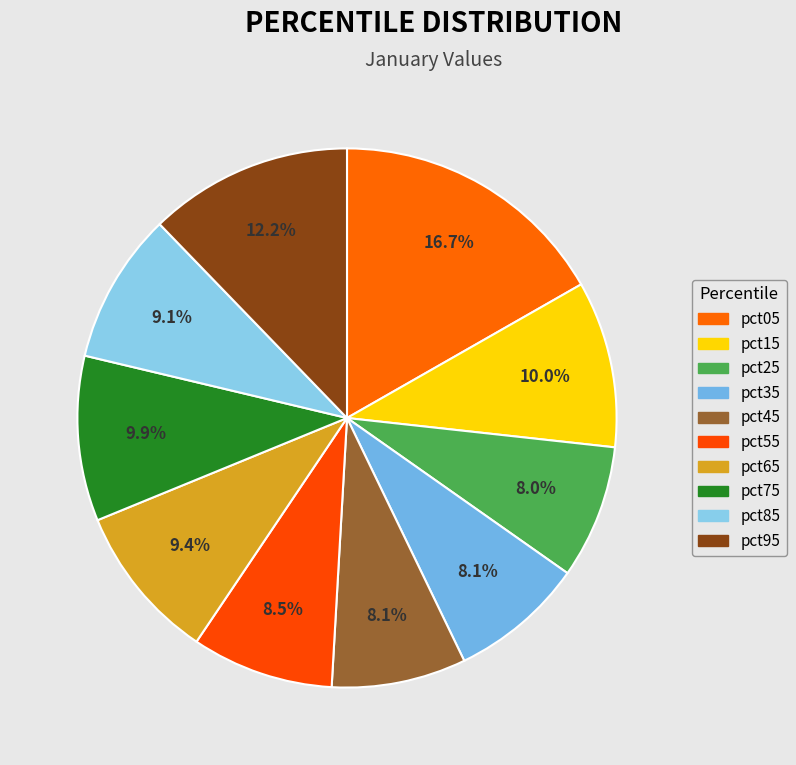

What is the change in value from pct05 to pct45?

-0.4